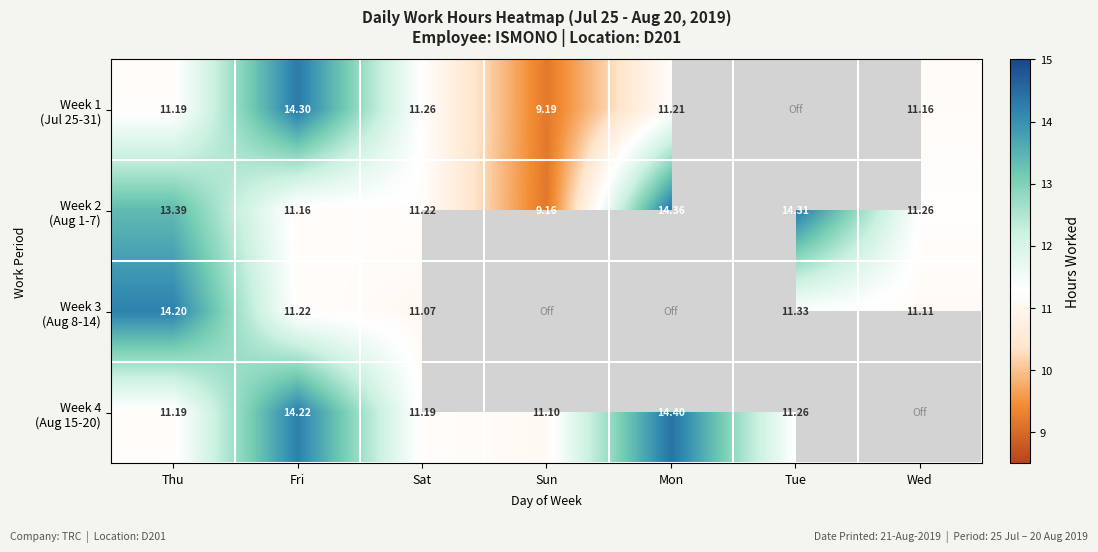

Rank the series at Sun from highest to lowest value.

Week 4 (Aug 15-20), Week 1 (Jul 25-31), Week 2 (Aug 1-7), Week 3 (Aug 8-14)